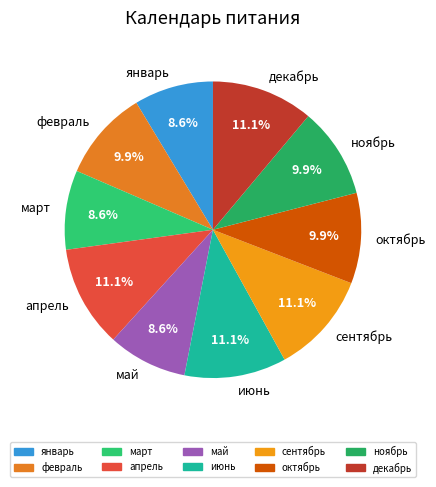

Count the number of slices in the pie.

10